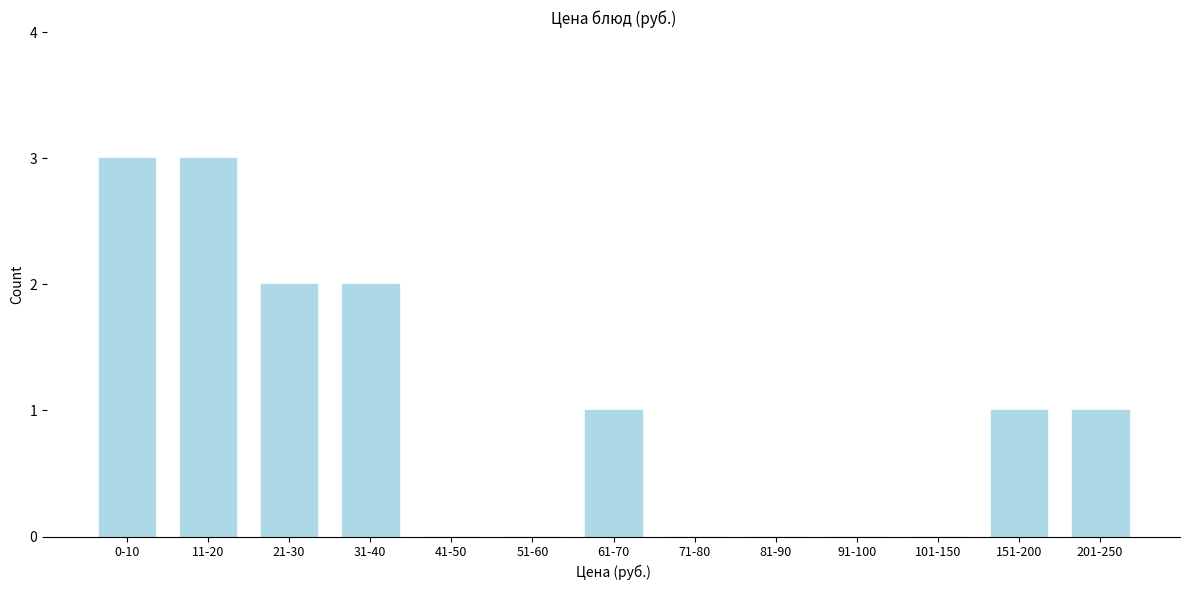

Reading left to right, list all the values displayed in this chart.

0-10=3	11-20=3	21-30=2	31-40=2	41-50=0	51-60=0	61-70=1	71-80=0	81-90=0	91-100=0	101-150=0	151-200=1	201-250=1